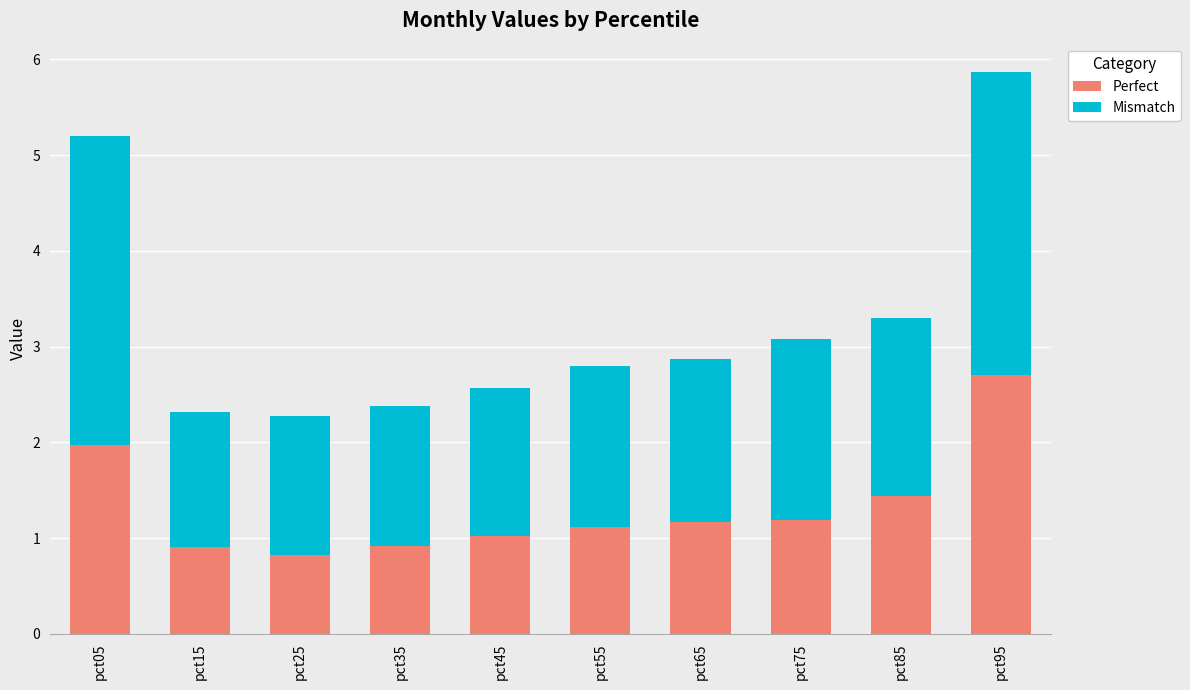

How many series are shown in this chart?

2